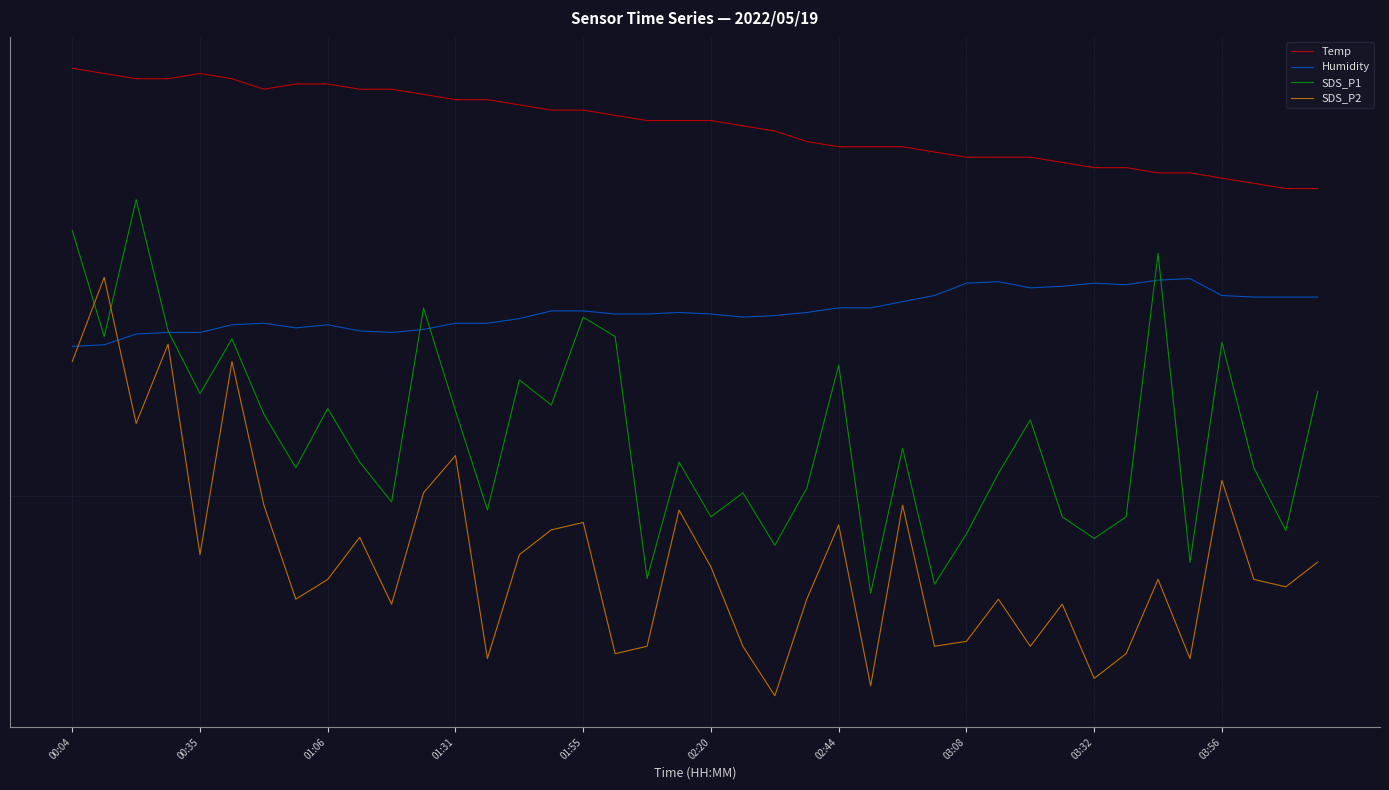

At how many categories does at least one series exceed 0?

40